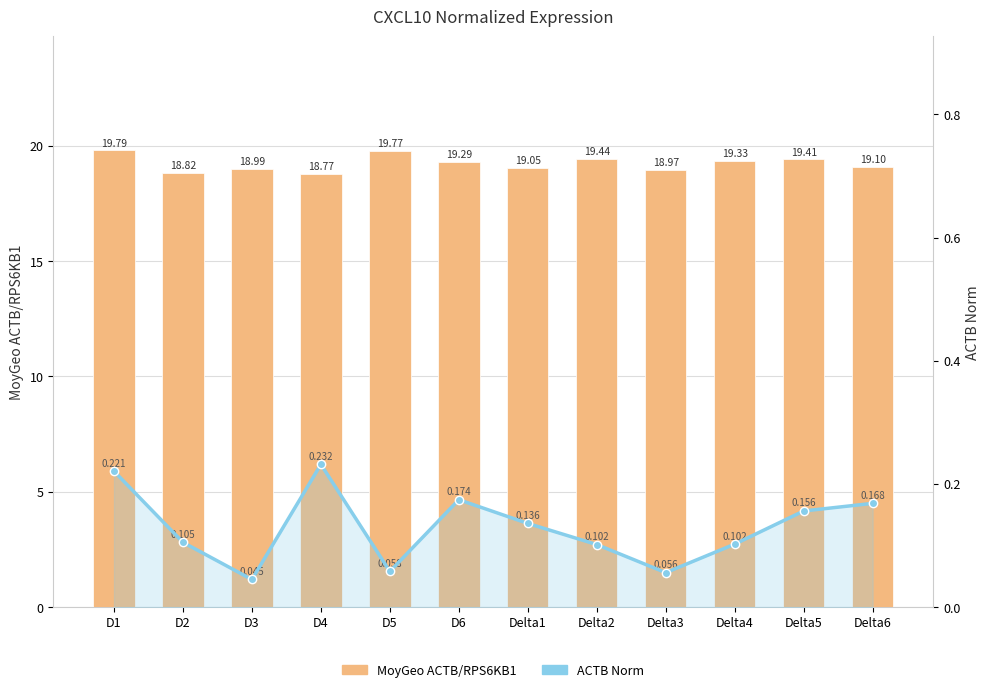

Reading left to right, extract all data points from this chart.

MoyGeo ACTB/RPS6KB1: 19.8	18.8	19.0	18.8	19.8	19.3	19.0	19.4	19.0	19.3	19.4	19.1
ACTB Norm: 0.2	0.1	0.0	0.2	0.1	0.2	0.1	0.1	0.1	0.1	0.2	0.2